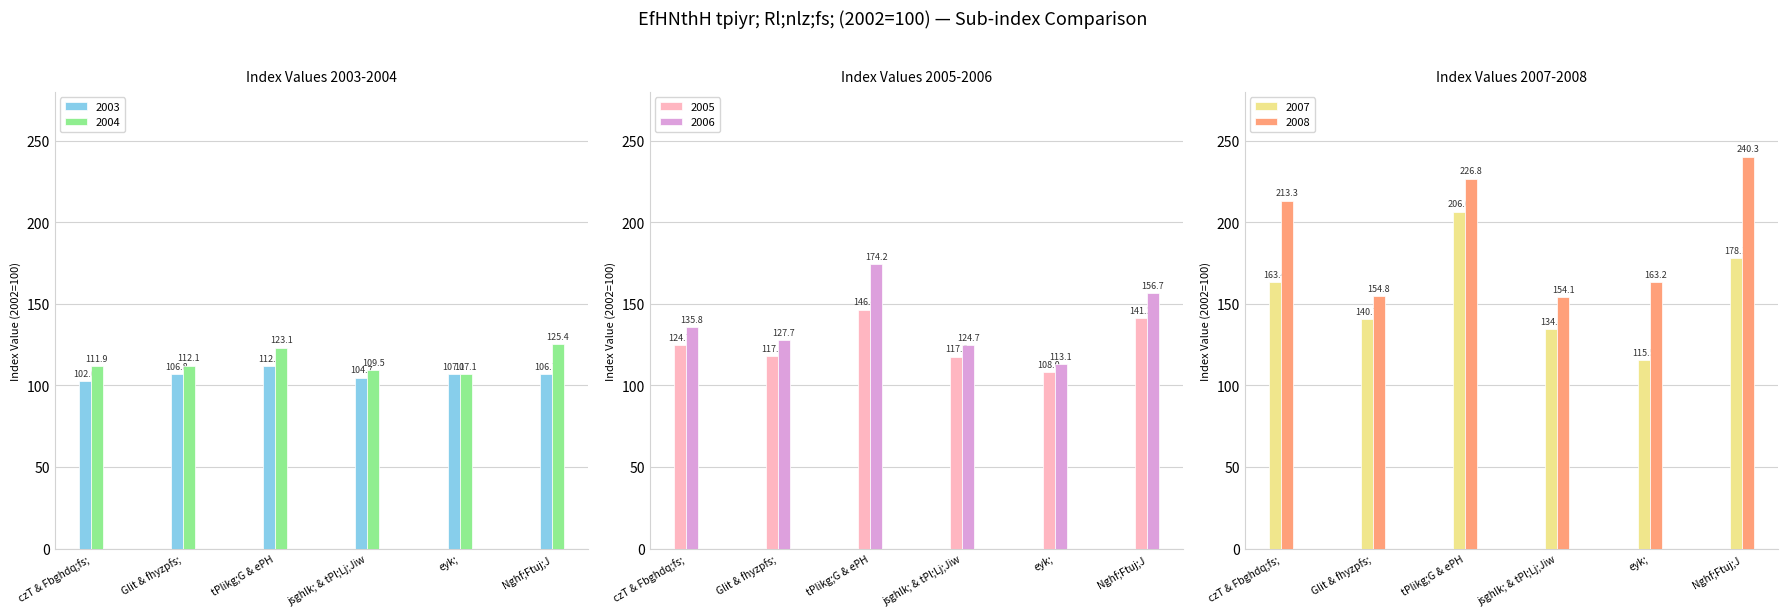

Reading right to left, extract all data points from this chart.

2003: Nghf;Ftuj;J=106.7	eyk;=107.1	jsghlk; & tPl;Lj;Jiw=104.7	tPlikg;G & ePH=112.0	Glit & fhyzpfs;=106.8	czT & Fbghdq;fs;=102.6
2004: Nghf;Ftuj;J=125.4	eyk;=107.1	jsghlk; & tPl;Lj;Jiw=109.5	tPlikg;G & ePH=123.1	Glit & fhyzpfs;=112.1	czT & Fbghdq;fs;=111.9
2005: Nghf;Ftuj;J=141.2	eyk;=108.0	jsghlk; & tPl;Lj;Jiw=117.6	tPlikg;G & ePH=146.4	Glit & fhyzpfs;=117.9	czT & Fbghdq;fs;=124.7
2006: Nghf;Ftuj;J=156.7	eyk;=113.1	jsghlk; & tPl;Lj;Jiw=124.7	tPlikg;G & ePH=174.2	Glit & fhyzpfs;=127.7	czT & Fbghdq;fs;=135.8
2007: Nghf;Ftuj;J=178.1	eyk;=115.5	jsghlk; & tPl;Lj;Jiw=134.4	tPlikg;G & ePH=206.6	Glit & fhyzpfs;=140.7	czT & Fbghdq;fs;=163.4
2008: Nghf;Ftuj;J=240.3	eyk;=163.2	jsghlk; & tPl;Lj;Jiw=154.1	tPlikg;G & ePH=226.8	Glit & fhyzpfs;=154.8	czT & Fbghdq;fs;=213.3